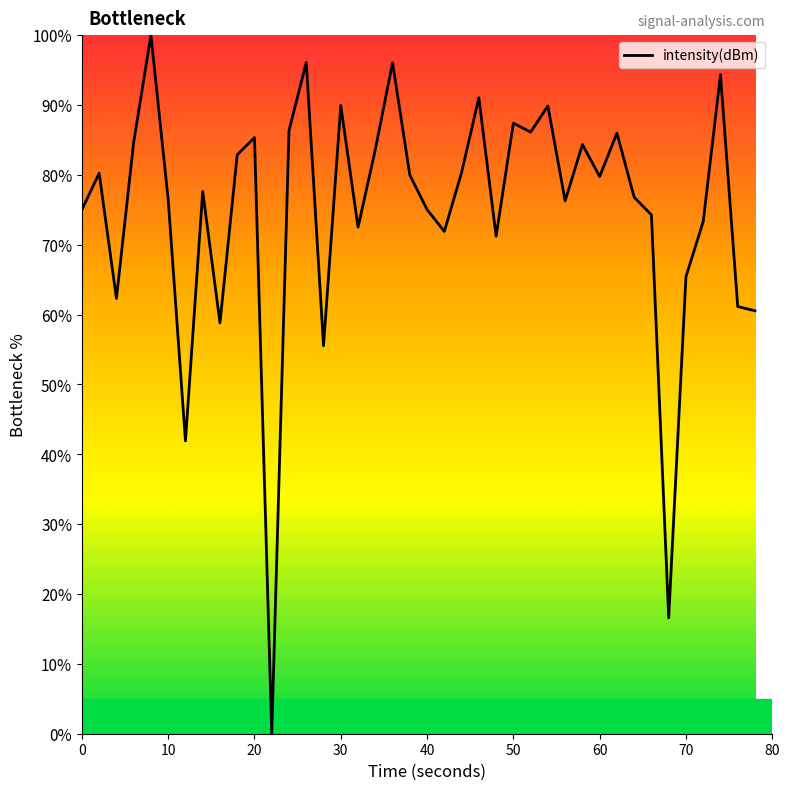

What is the difference between the maximum and minimum values?

100.0